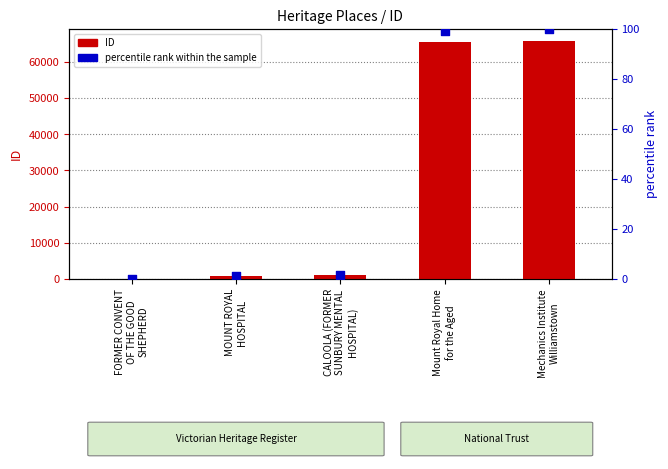

Is the value of percentile rank within the sample at CALOOLA (FORMER
SUNBURY MENTAL
HOSPITAL) greater than the value of ID at FORMER CONVENT
OF THE GOOD
SHEPHERD?

Yes